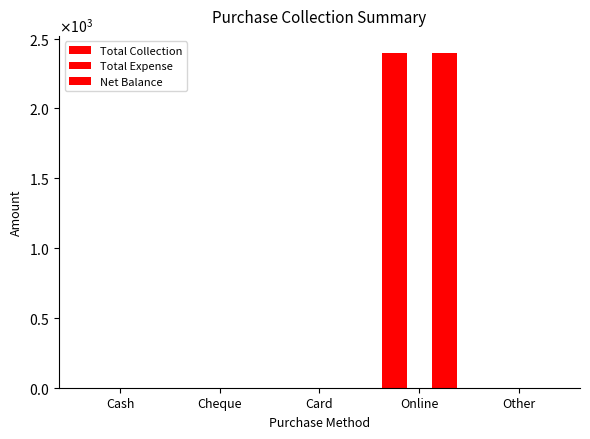

What is the value of the Total Collection bar at the 4th from the left?

2400